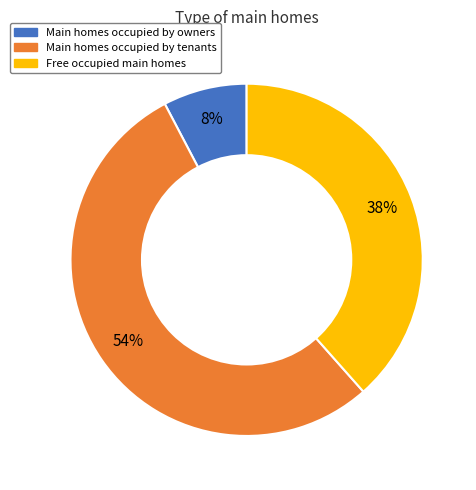

To the nearest percent, what is the average slice percentage?

33%